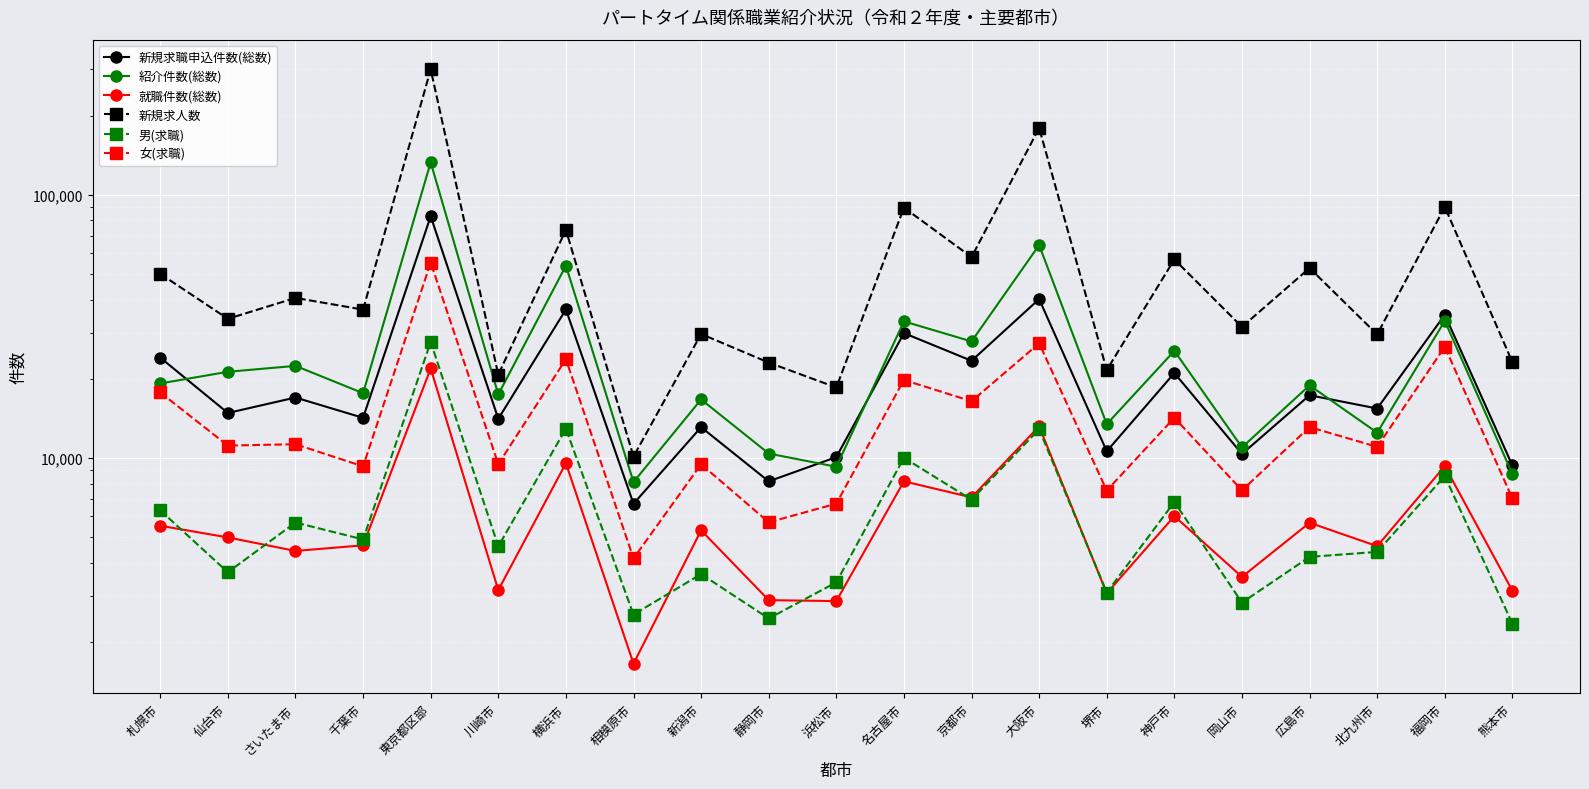

Where is the first local maximum for 男(求職)?

さいたま市